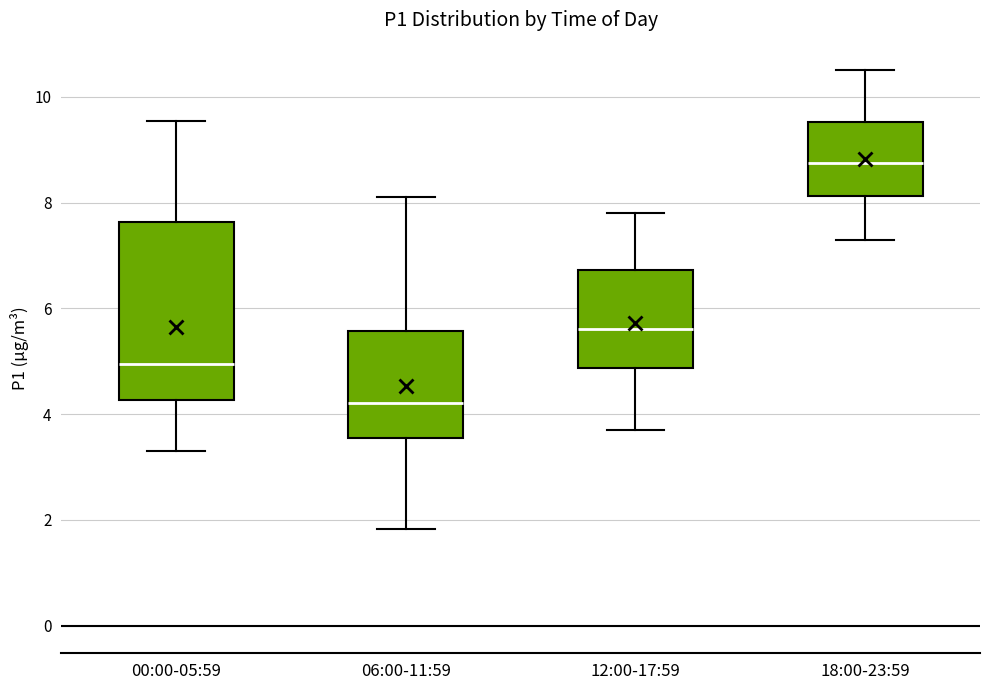

Which box has the lowest median line?

06:00-11:59